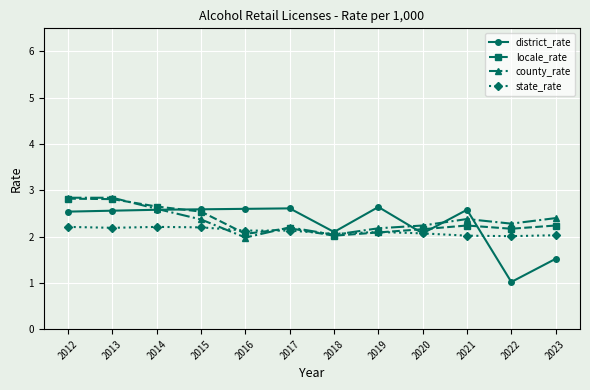

At which category does county_rate reach its first local valley?

2016